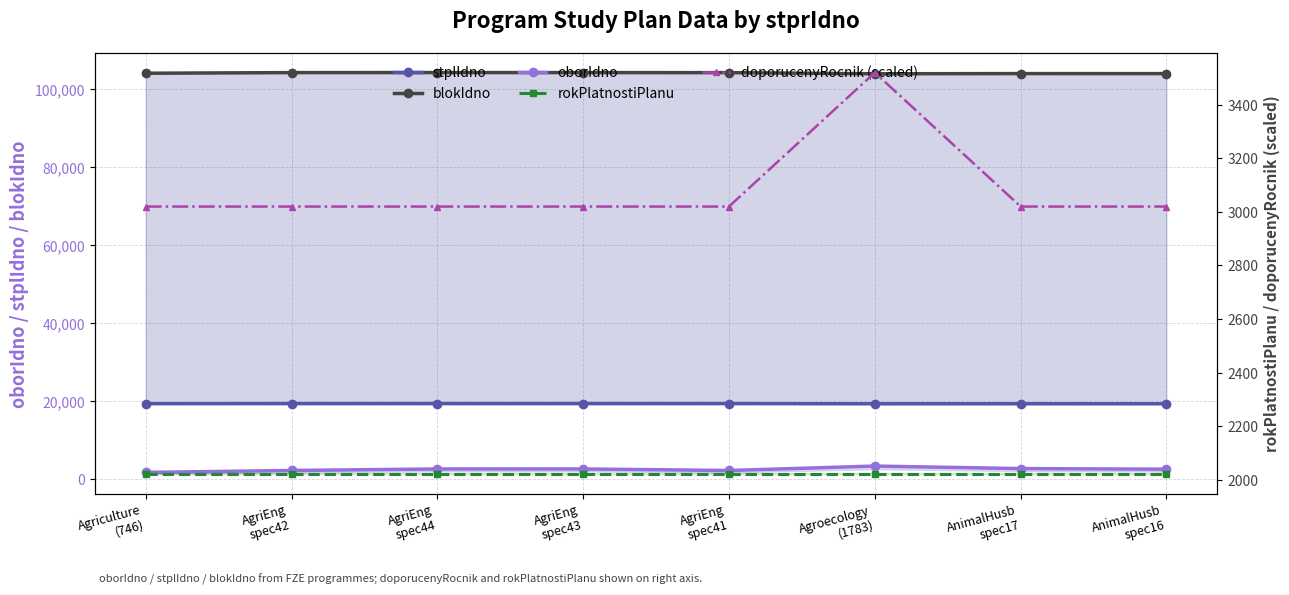

How many data points in stplIdno are less than 19275?

4